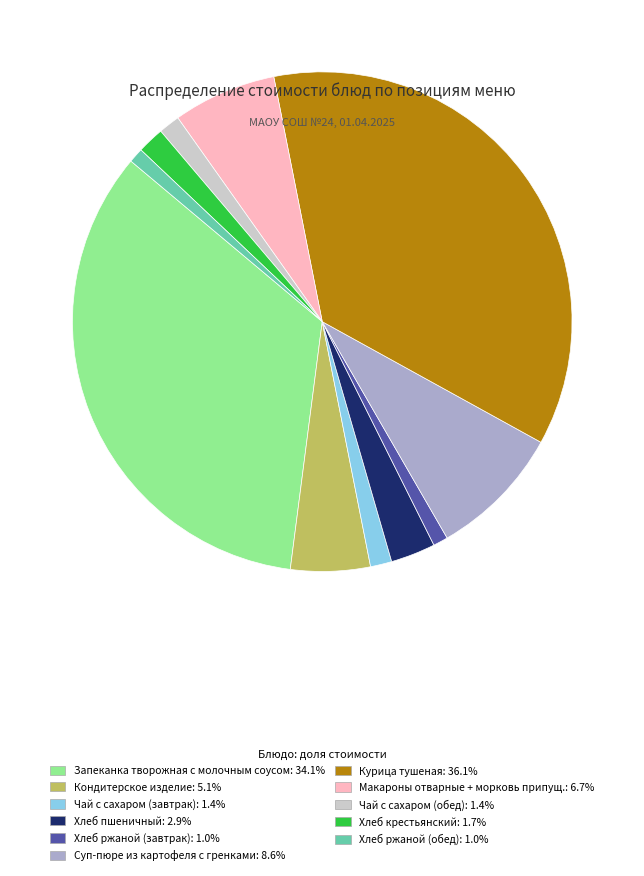

Which slice is the largest?

Курица тушеная